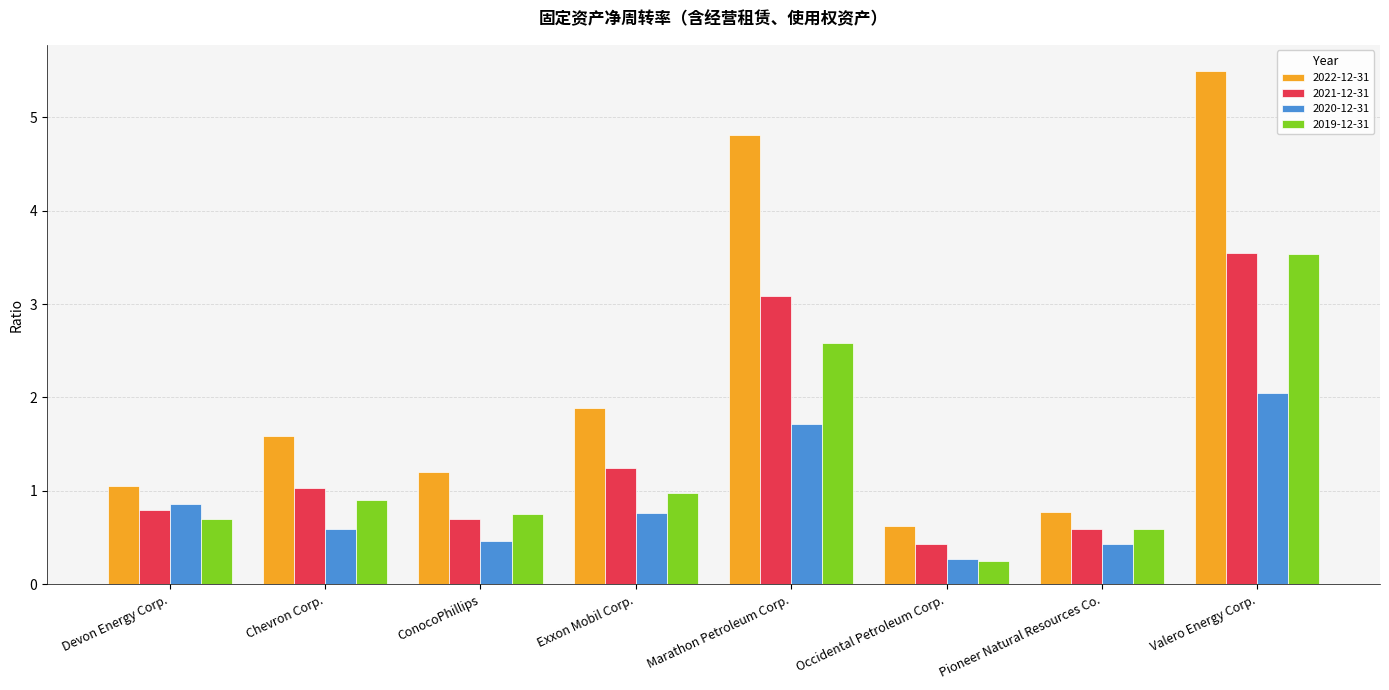

The 2020-12-31 series shows 1.7 at Marathon Petroleum Corp.. True or false?

True